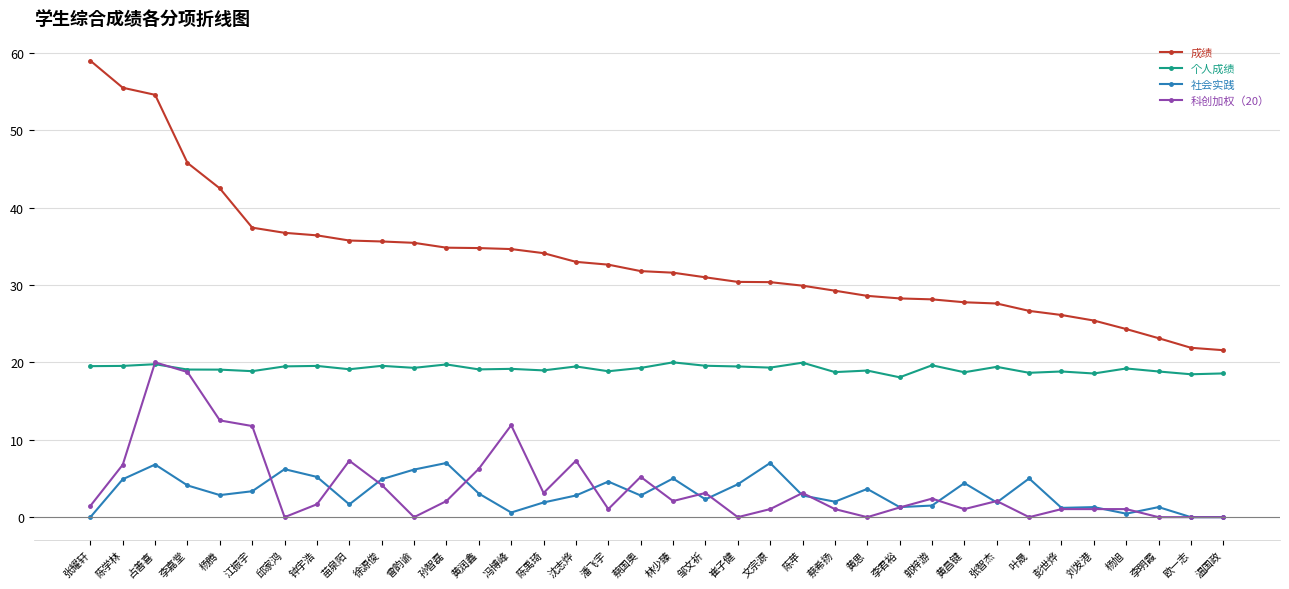

Is the value of 个人成绩 at 李明霞 greater than the value of 社会实践 at 温国政?

Yes